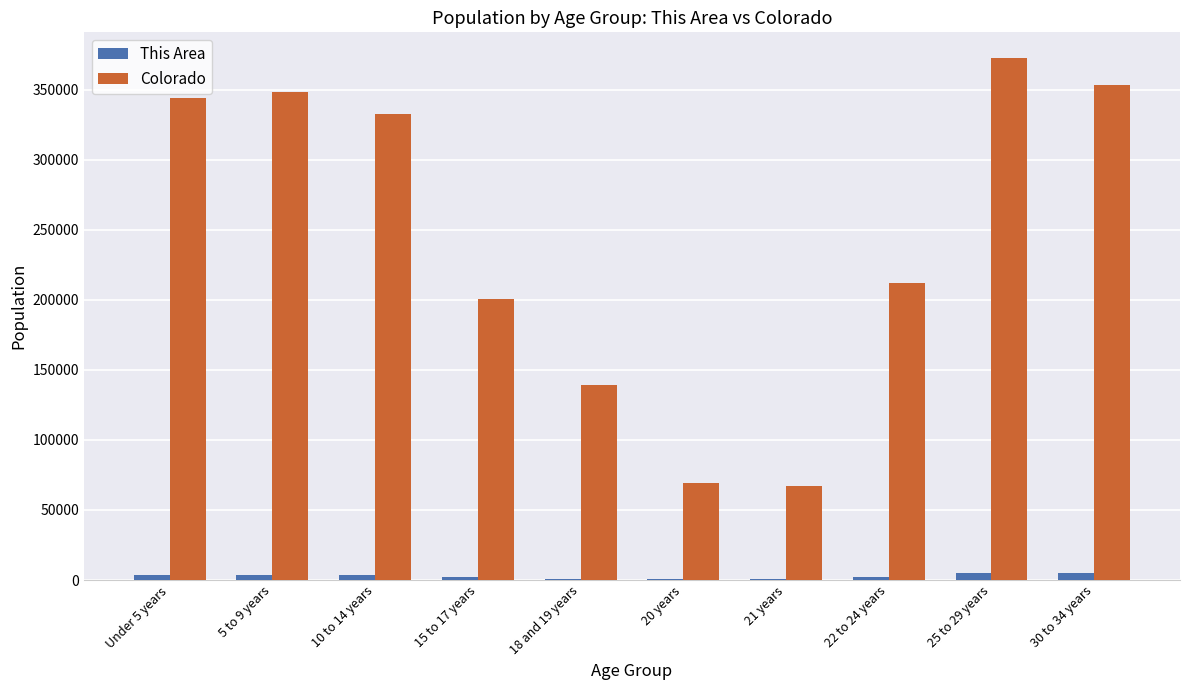

Which series changed the most between Under 5 years and 22 to 24 years?

Colorado